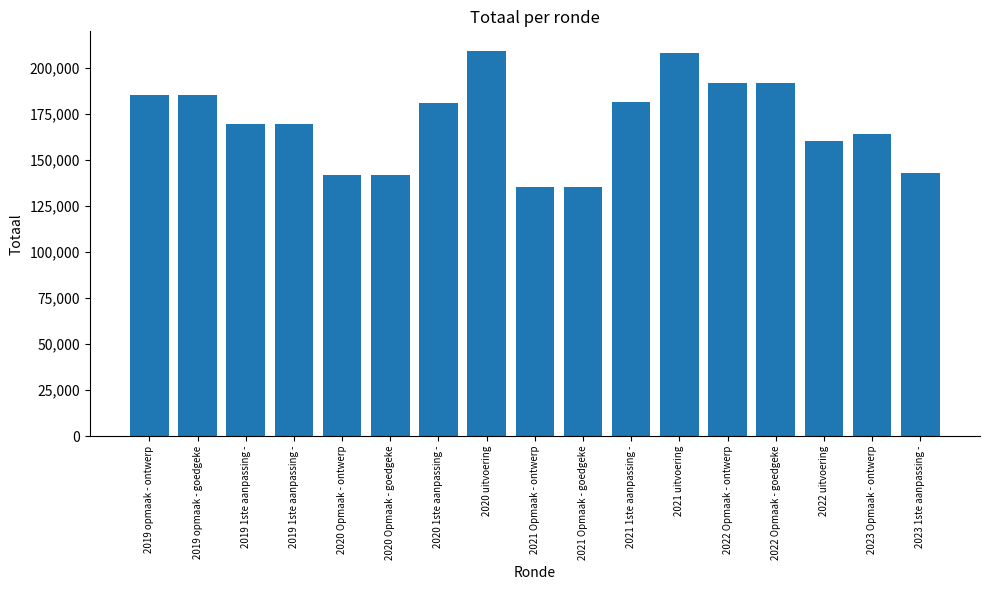

What is the change in value from 2019 opmaak - ontwerp to 2022 Opmaak - ontwerp?

+6371